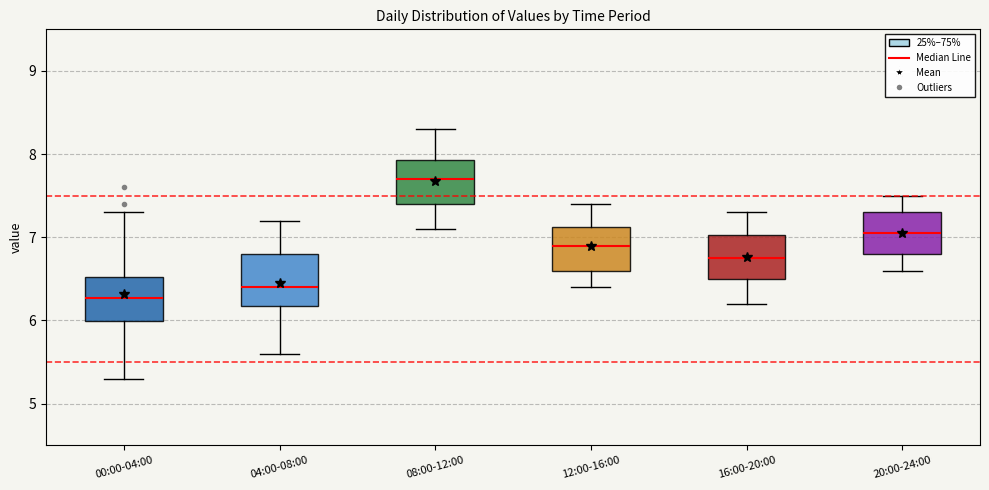

Which box has the highest median line?

08:00-12:00